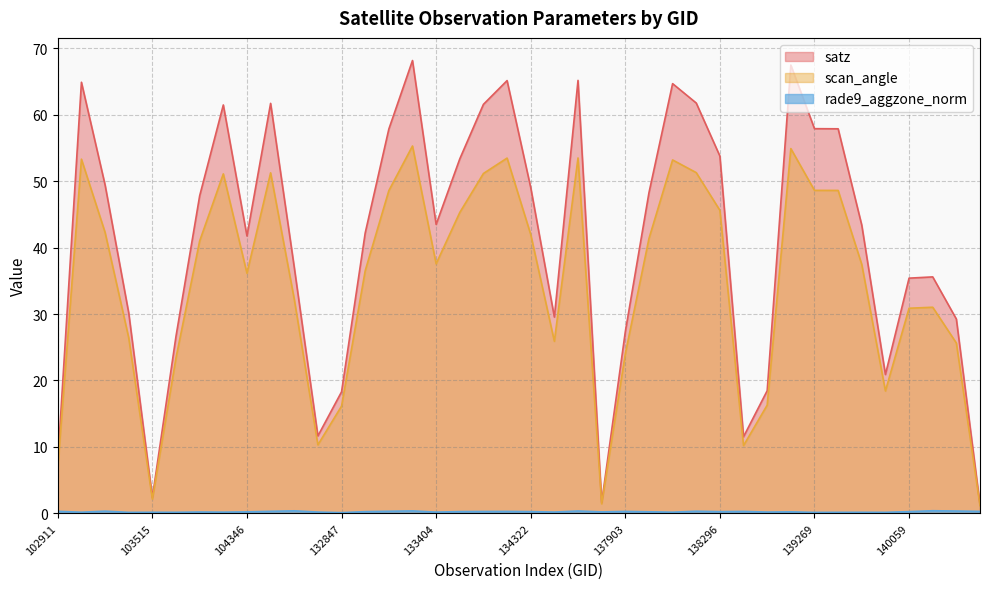

What is the smallest value displayed?

0.1